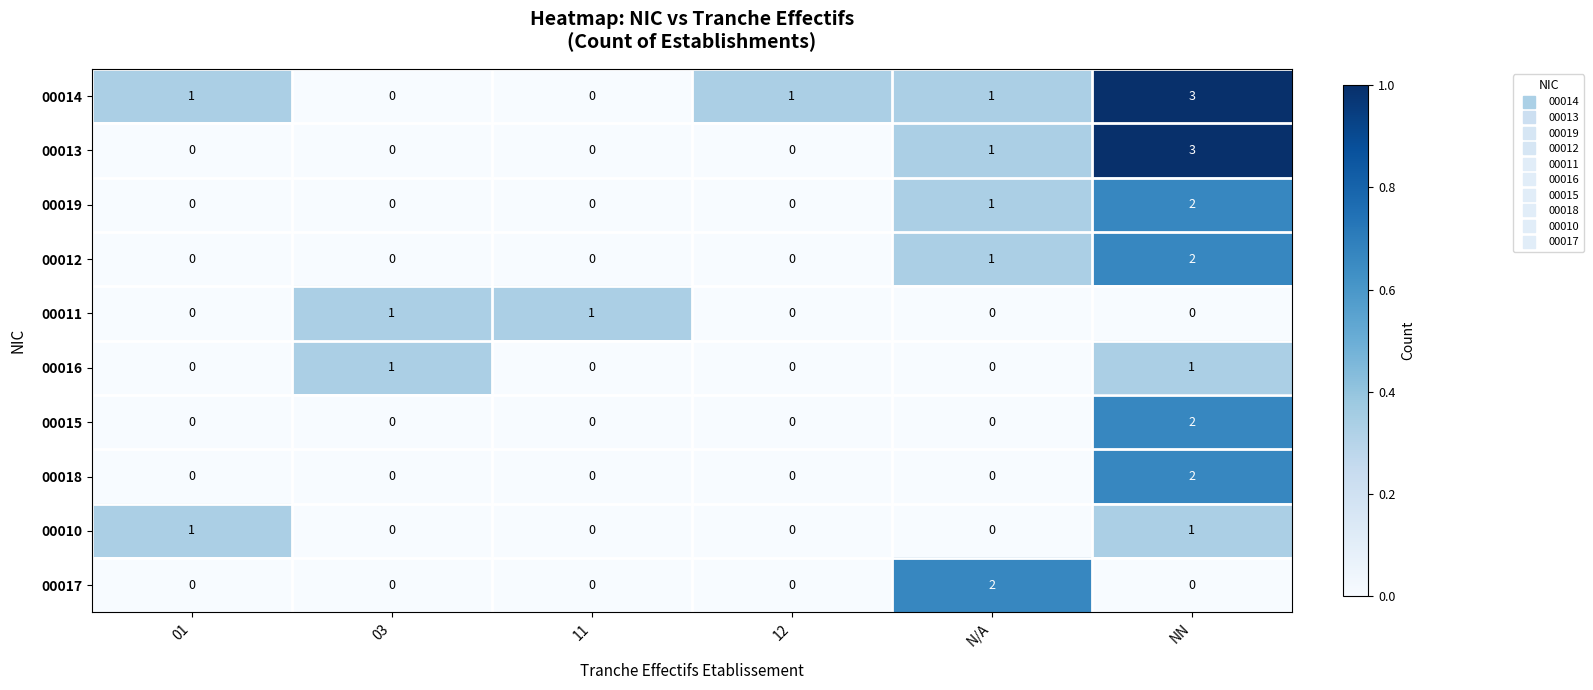

Which label corresponds to the largest value in the chart?

NN